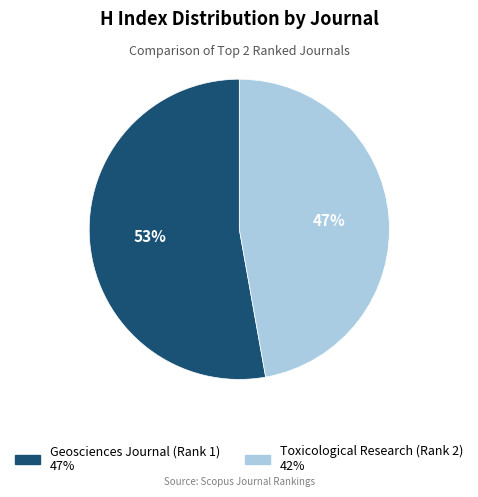

To the nearest percent, what percentage of the pie is Geosciences Journal (Rank 1)?

53%